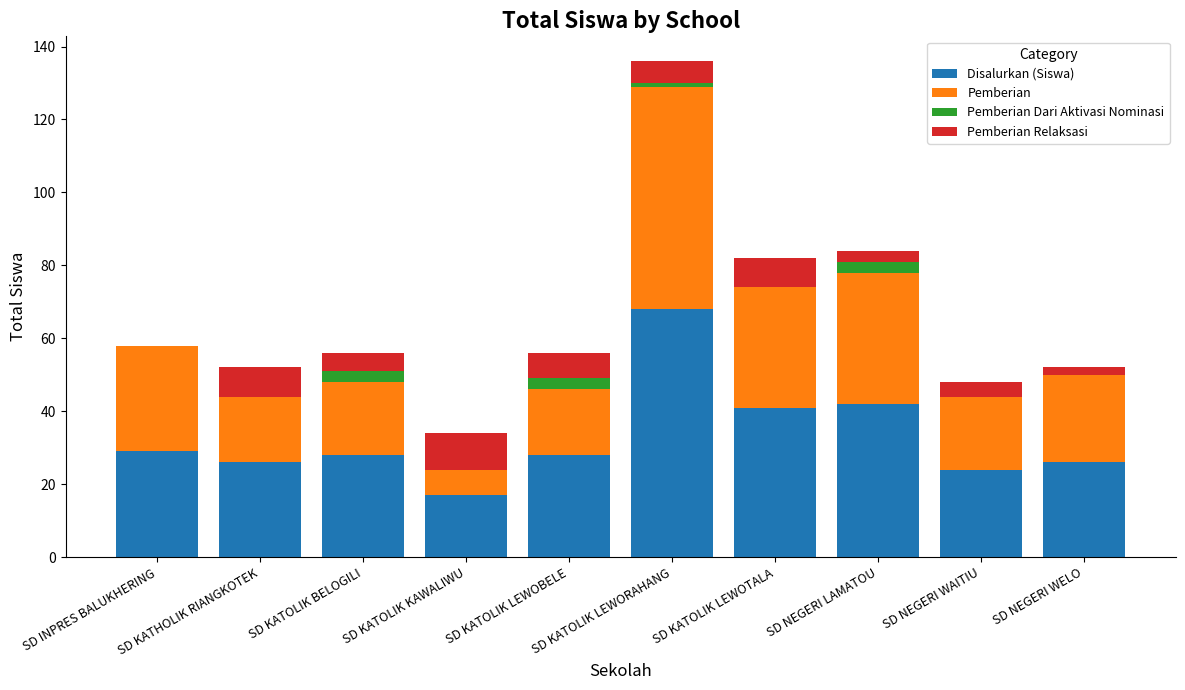

What is the sum of all Disalurkan (Siswa) values?

329